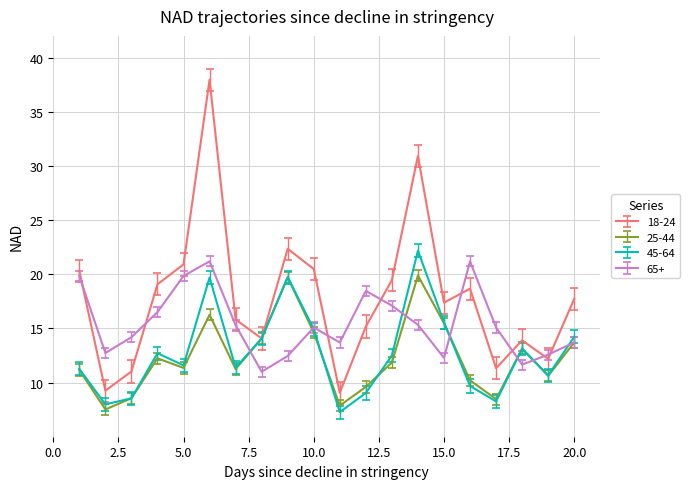

Which series has the largest total across all categories?

18-24